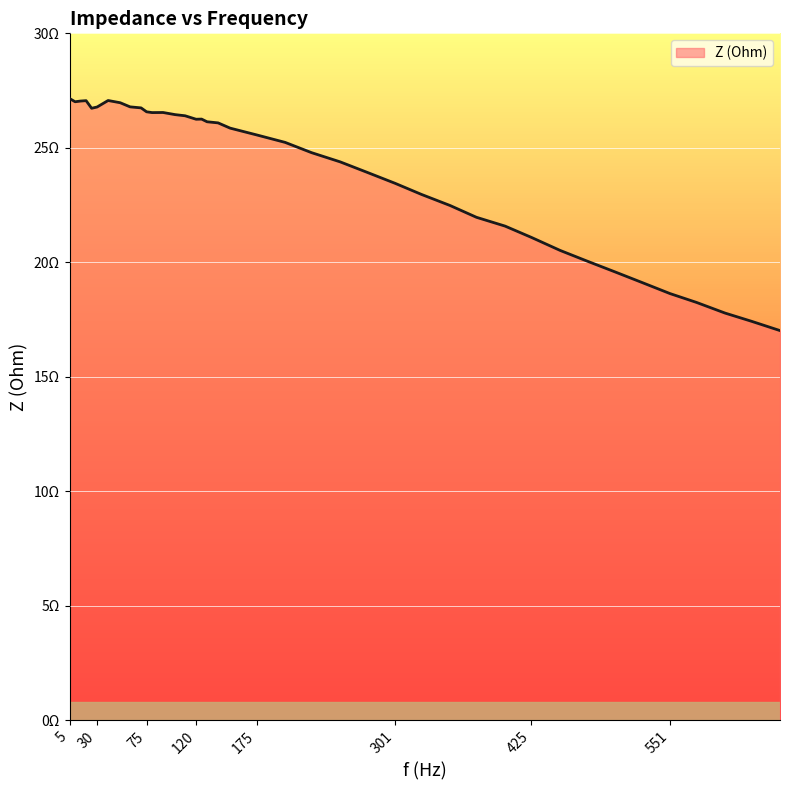

Does the chart have visible grid lines?

Yes